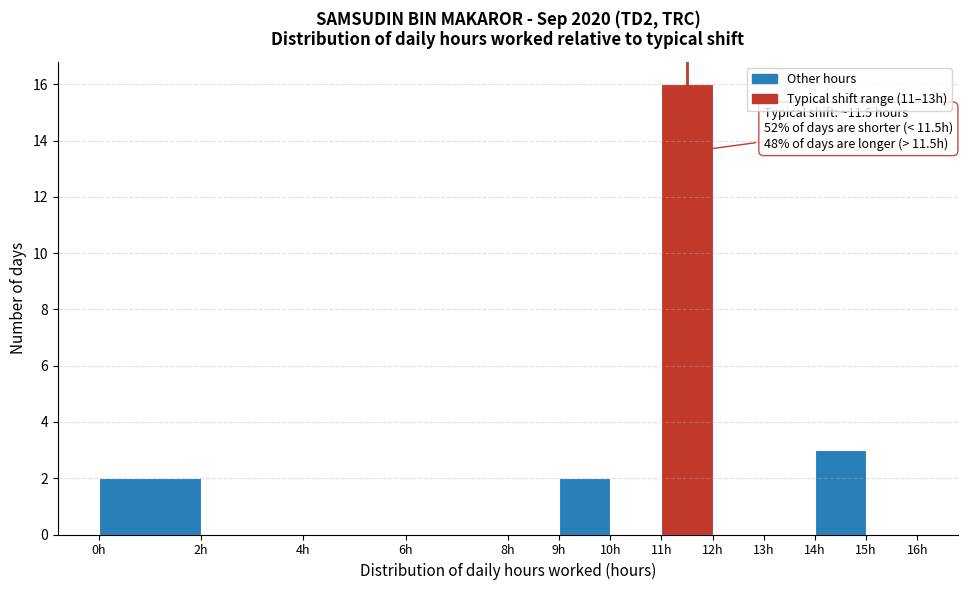

Which range on the x-axis has the tallest bar?

11 to 12